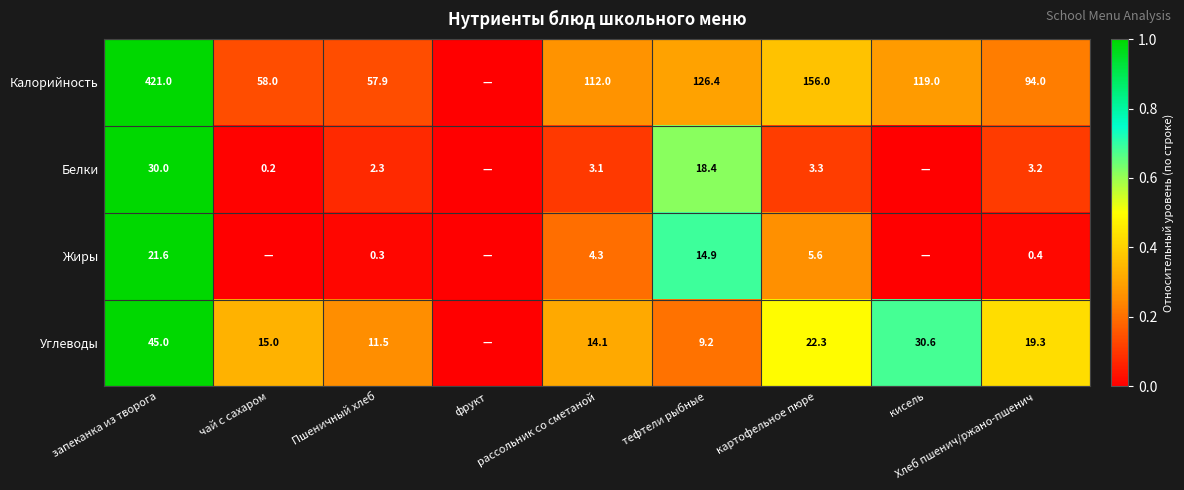

At which category is the sum across all series the highest?

запеканка из творога